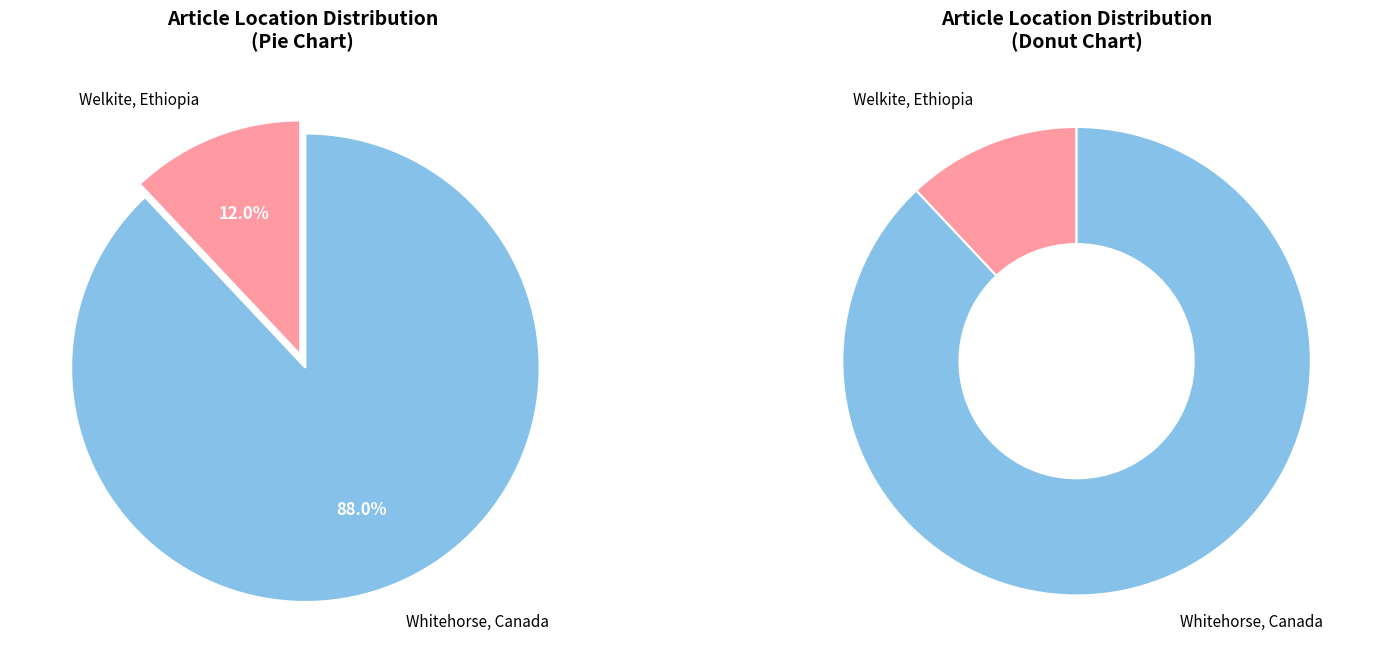

Approximately how many times larger is the value at Whitehorse, Canada compared to Welkite, Ethiopia?

7.3